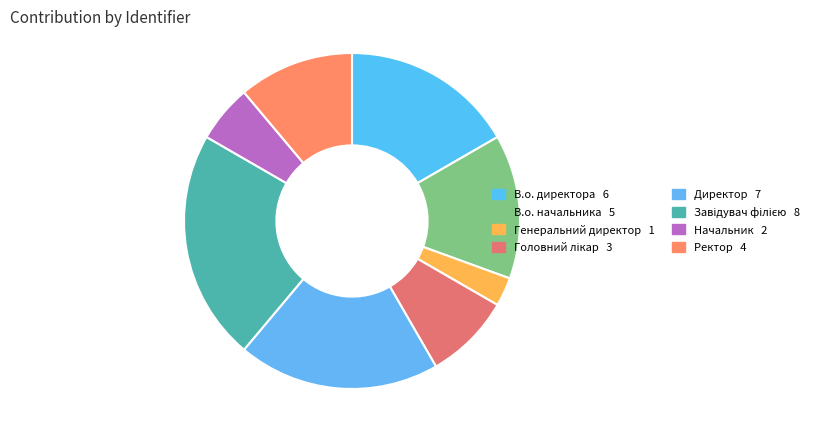

Between В.о. начальника and В.о. директора, which is larger?

В.о. директора